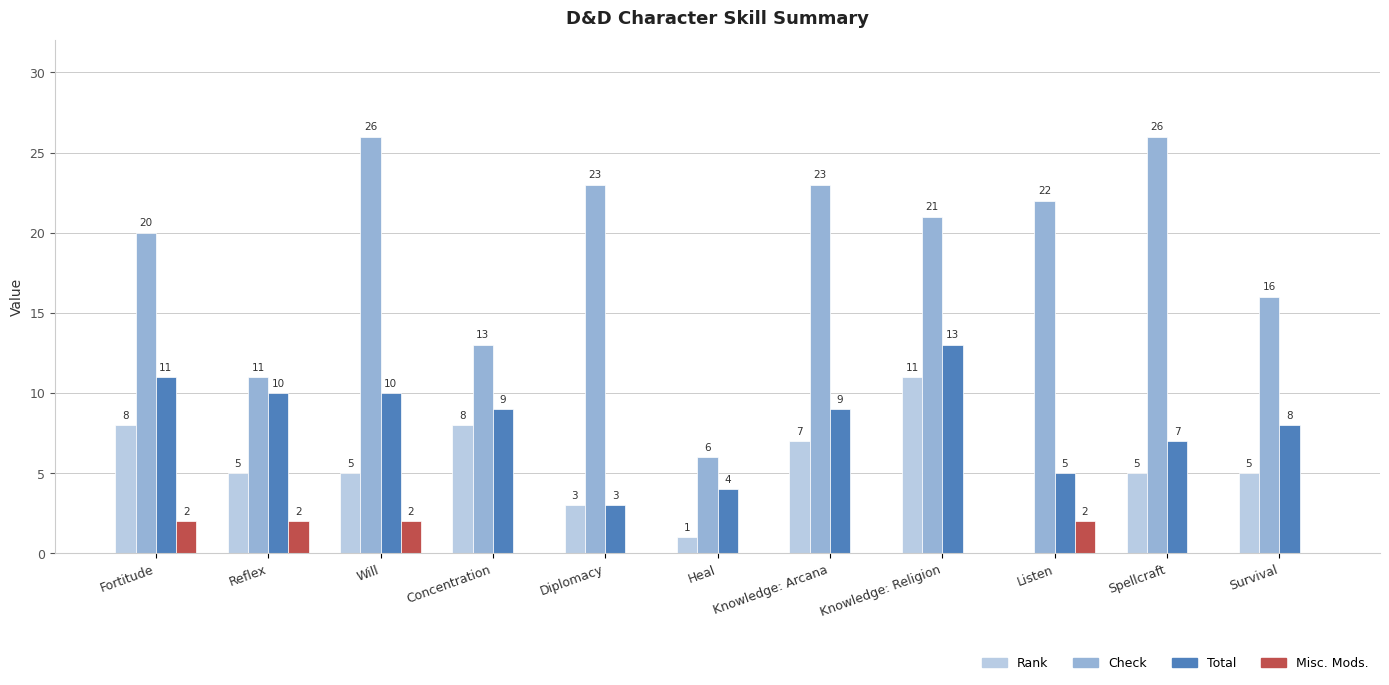

The Check series shows 21 at Knowledge: Religion. True or false?

True